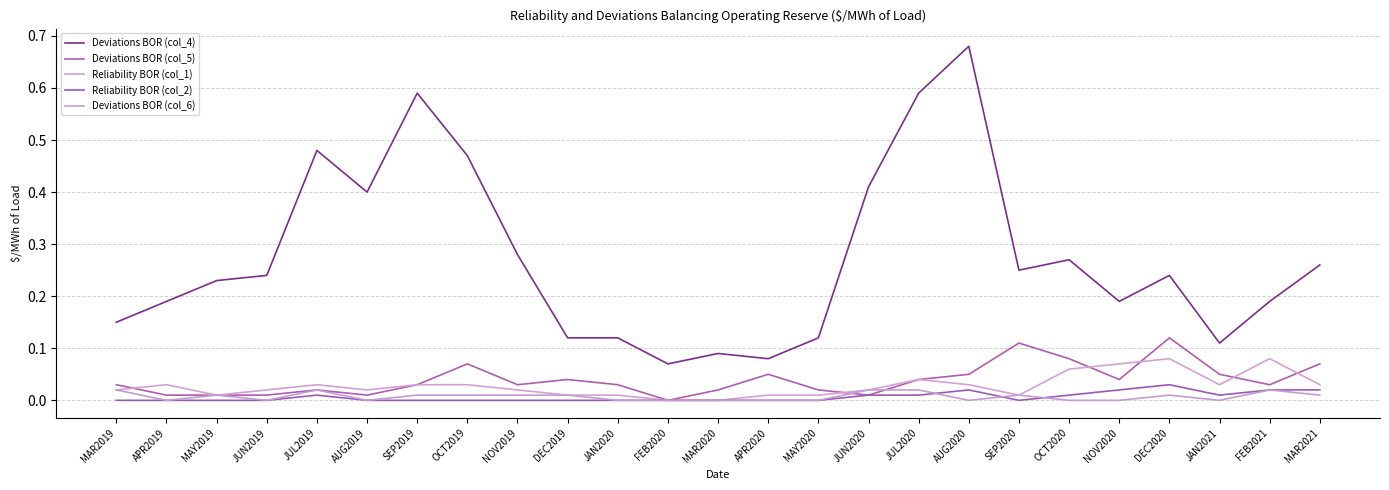

How many interior local valleys does the Reliability BOR (col_2) series have?

2